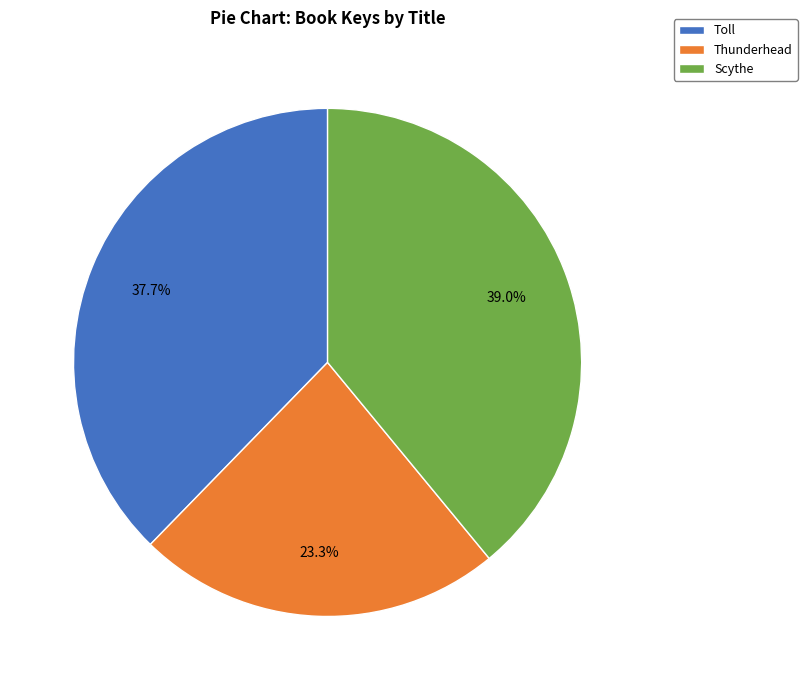

To the nearest percent, what percentage of the pie is Thunderhead?

23%